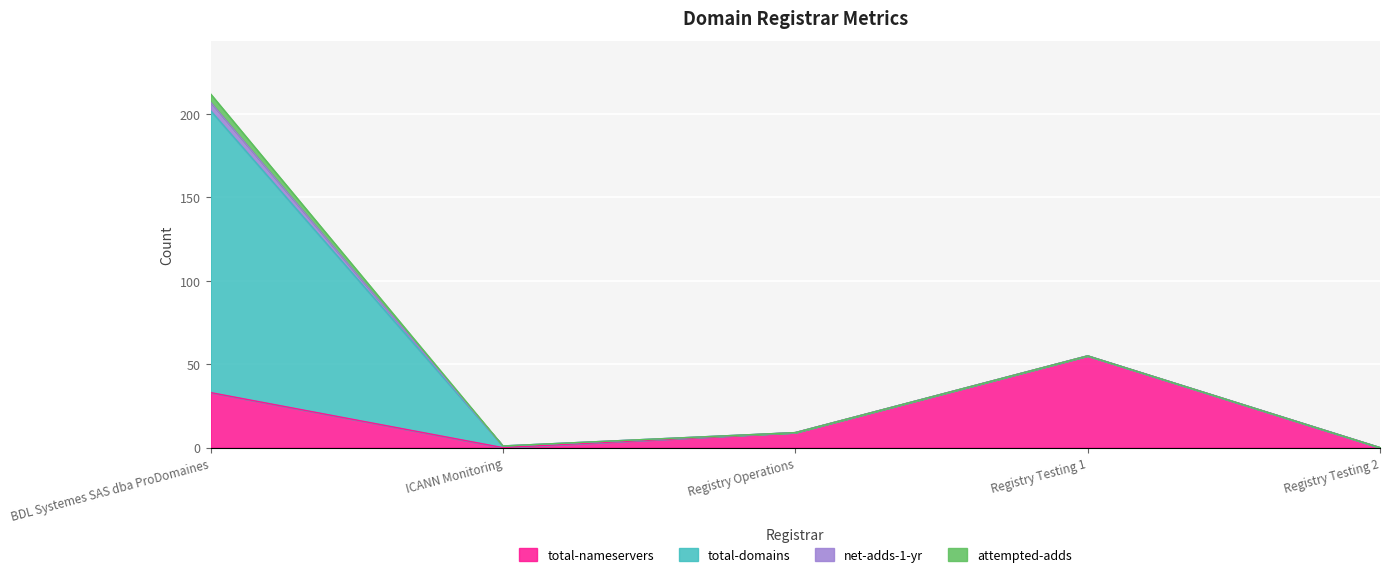

What is the average value of the attempted-adds series?

1